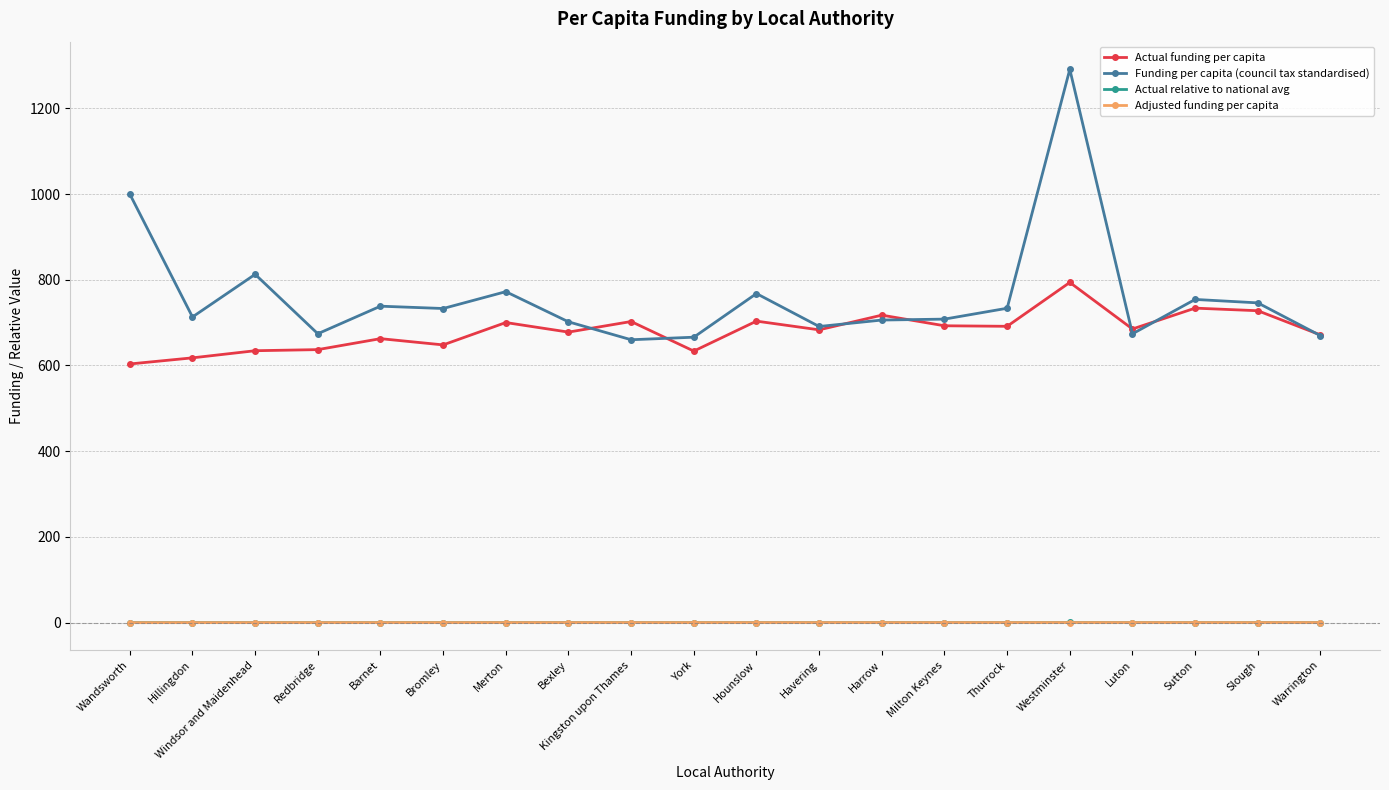

Which series has the widest spread of values?

Funding per capita (council tax standardised)